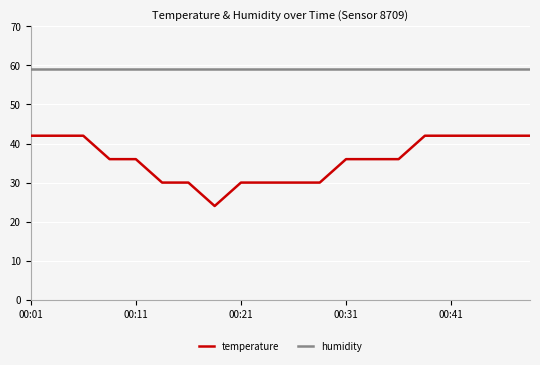

How many categories are shown in the chart?

20